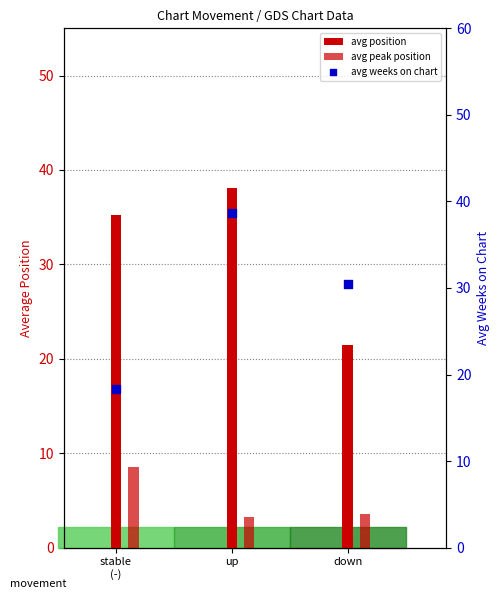

What is the total value across all series at down?

55.6